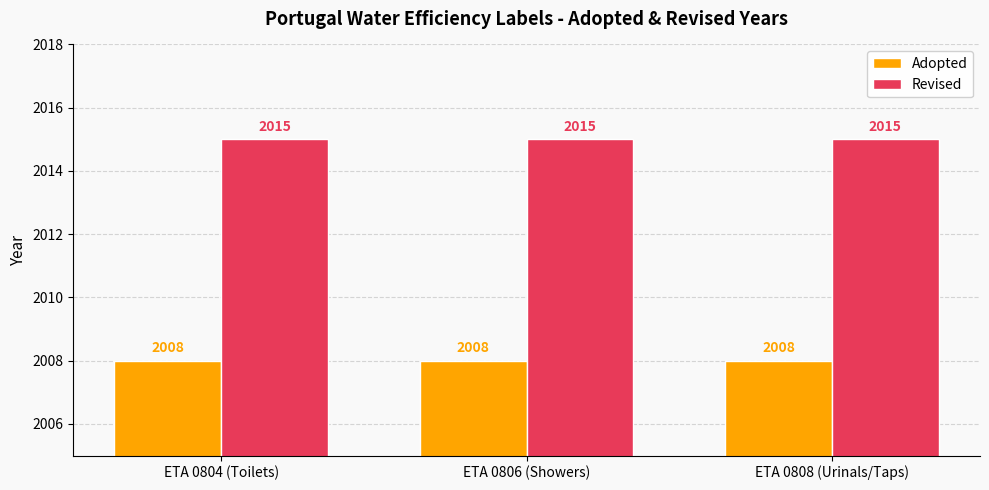

The value of Revised at ETA 0806 (Showers) is 2015. True or false?

True